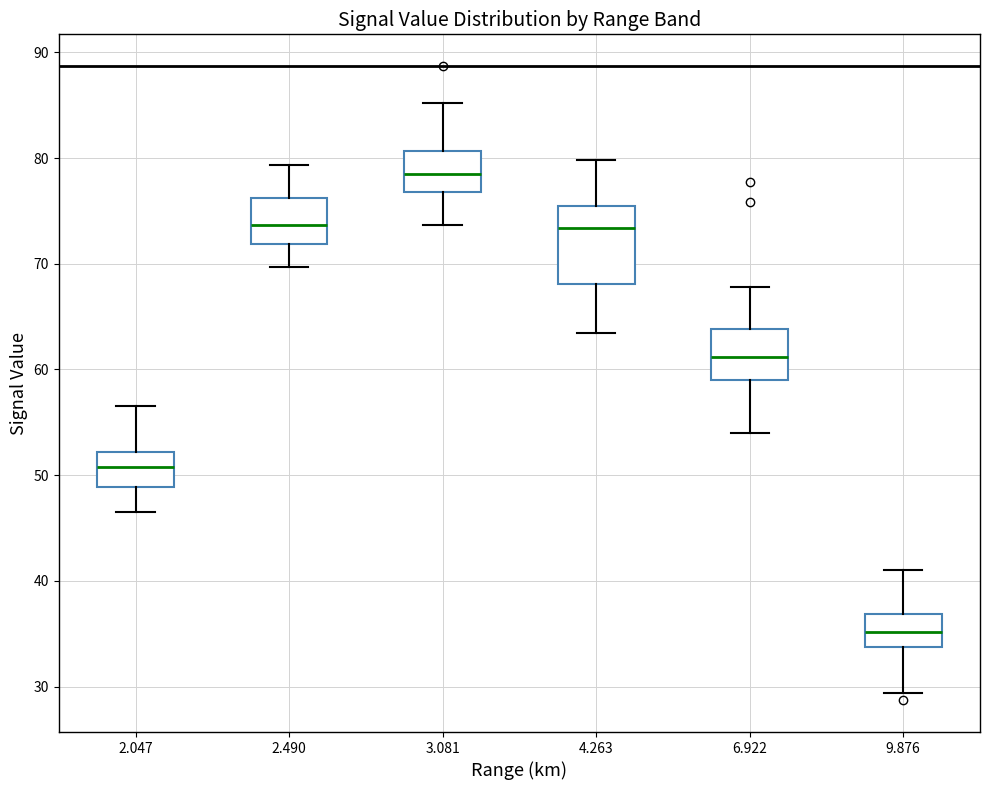

Reading left to right, transcribe this box plot: for each box, give where its median line is, the range the box spans, and where its two whiskers end, as read against the y-axis. The values are not printed on the chart, so give them approximately, as read against the axis.

2.047: median 51, box 49 to 52, whiskers 47 to 57
2.490: median 74, box 72 to 76, whiskers 70 to 79
3.081: median 79, box 77 to 81, whiskers 74 to 85
4.263: median 73, box 68 to 76, whiskers 63 to 80
6.922: median 61, box 59 to 64, whiskers 54 to 68
9.876: median 35, box 34 to 37, whiskers 29 to 41